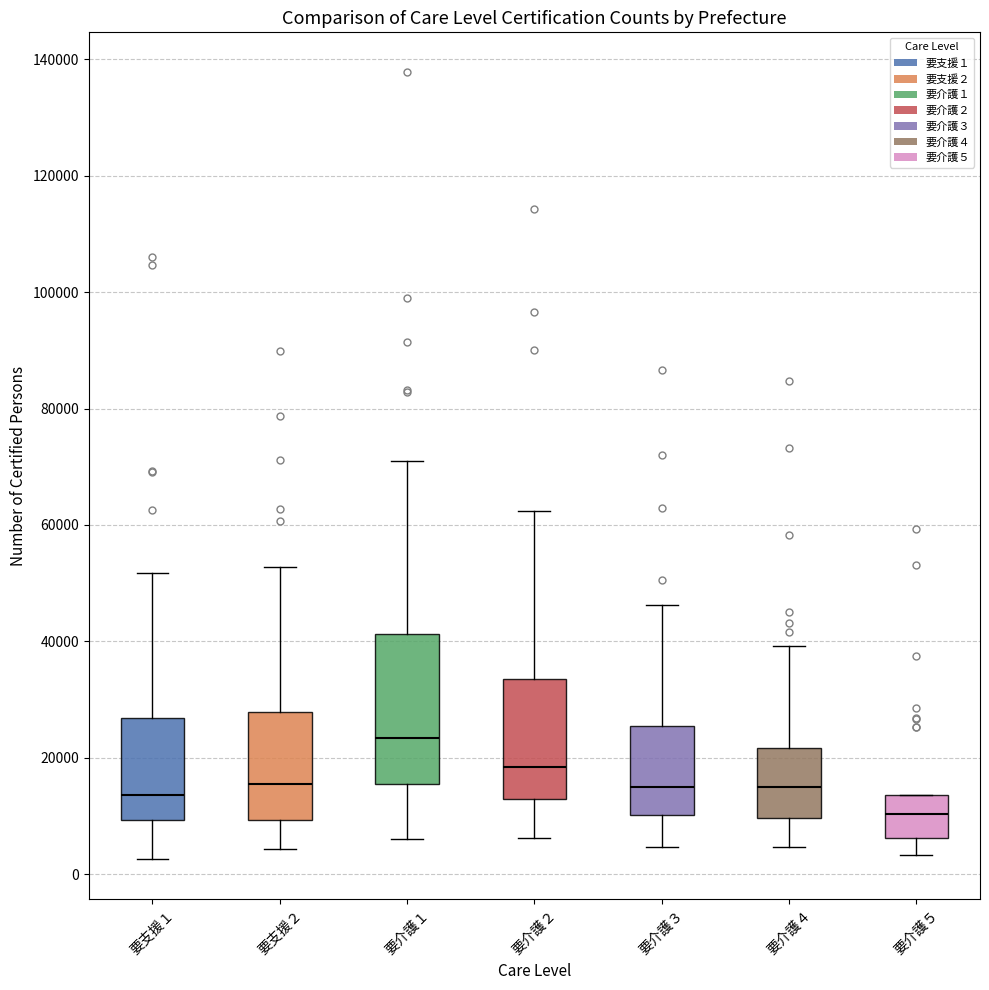

Where does the median line of the box for 要介護２ sit on the y-axis? The values are not printed on the chart, so give them approximately, as read against the axis.

18000